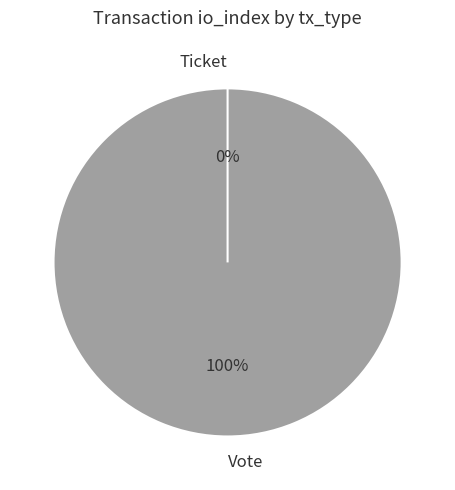

To the nearest percent, what is the average slice percentage?

50%